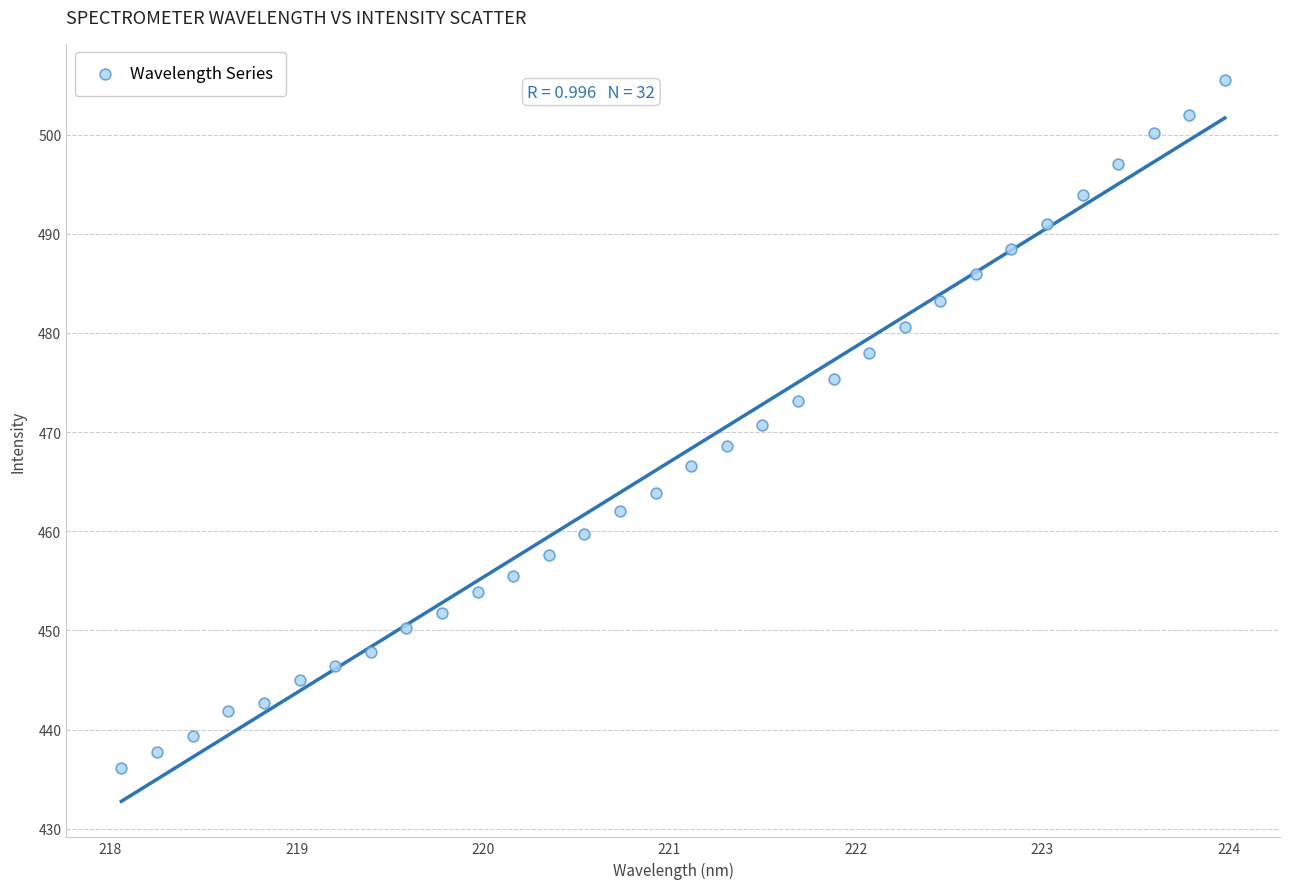

What is the range of X values (max minus min)?

5.9